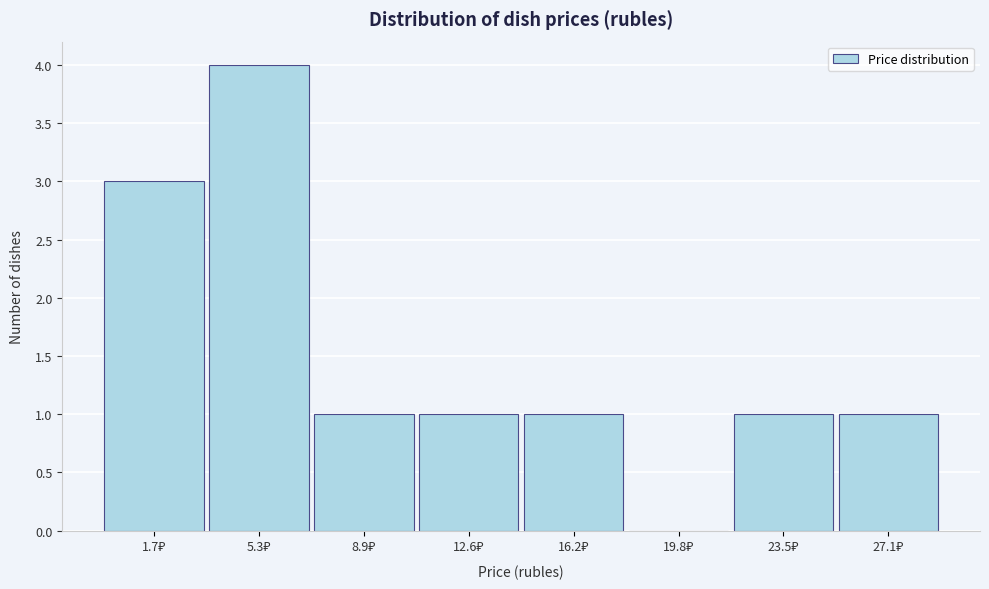

What is the sum of all values?

12